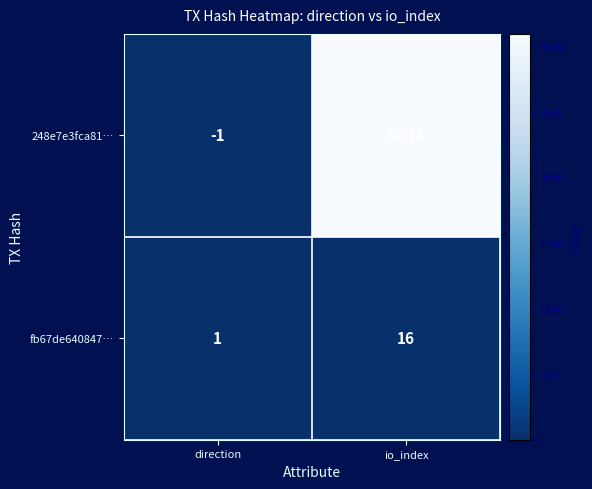

Count the number of data series in this chart.

2